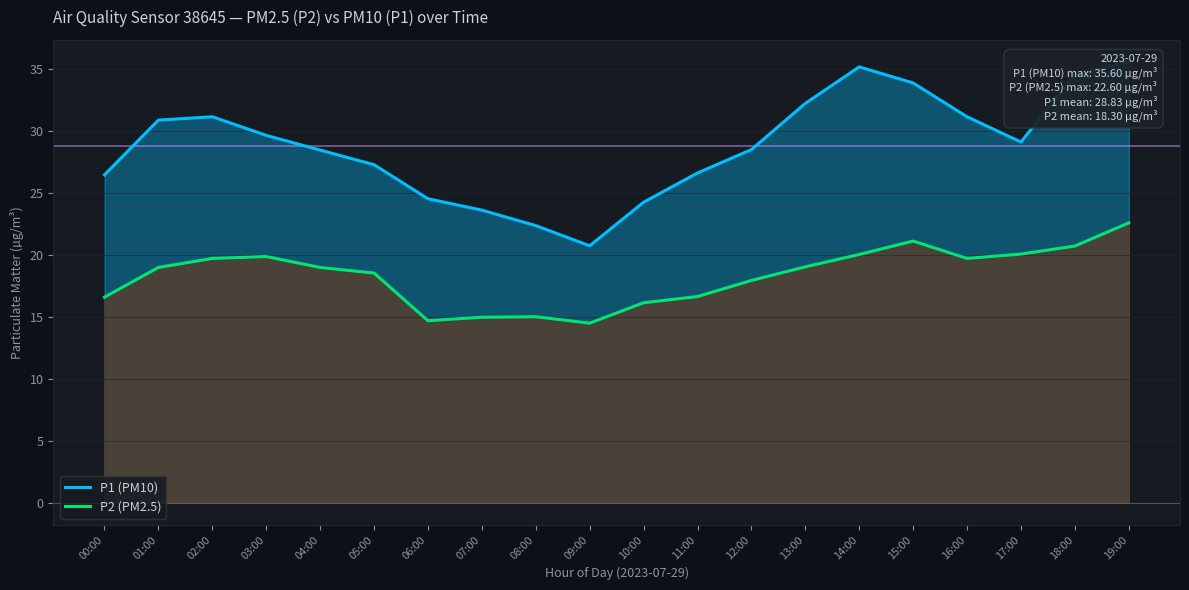

At 00:00, list the series in order from largest to smallest.

P1 (PM10), P2 (PM2.5)